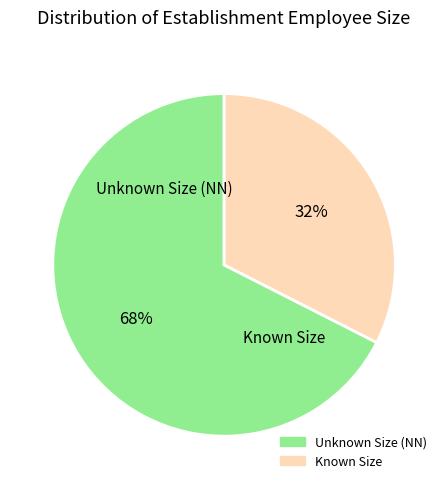

Does any single category account for the majority?

Yes